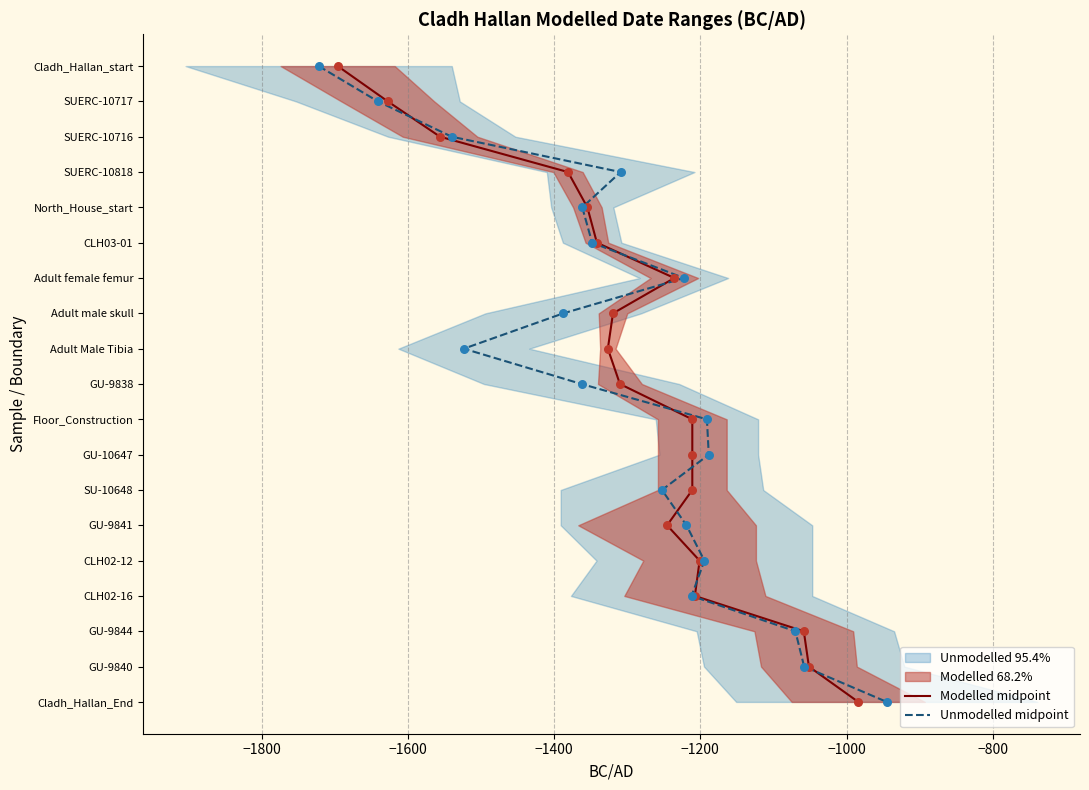

Which series contains the highest Y value?

Modelled midpoint